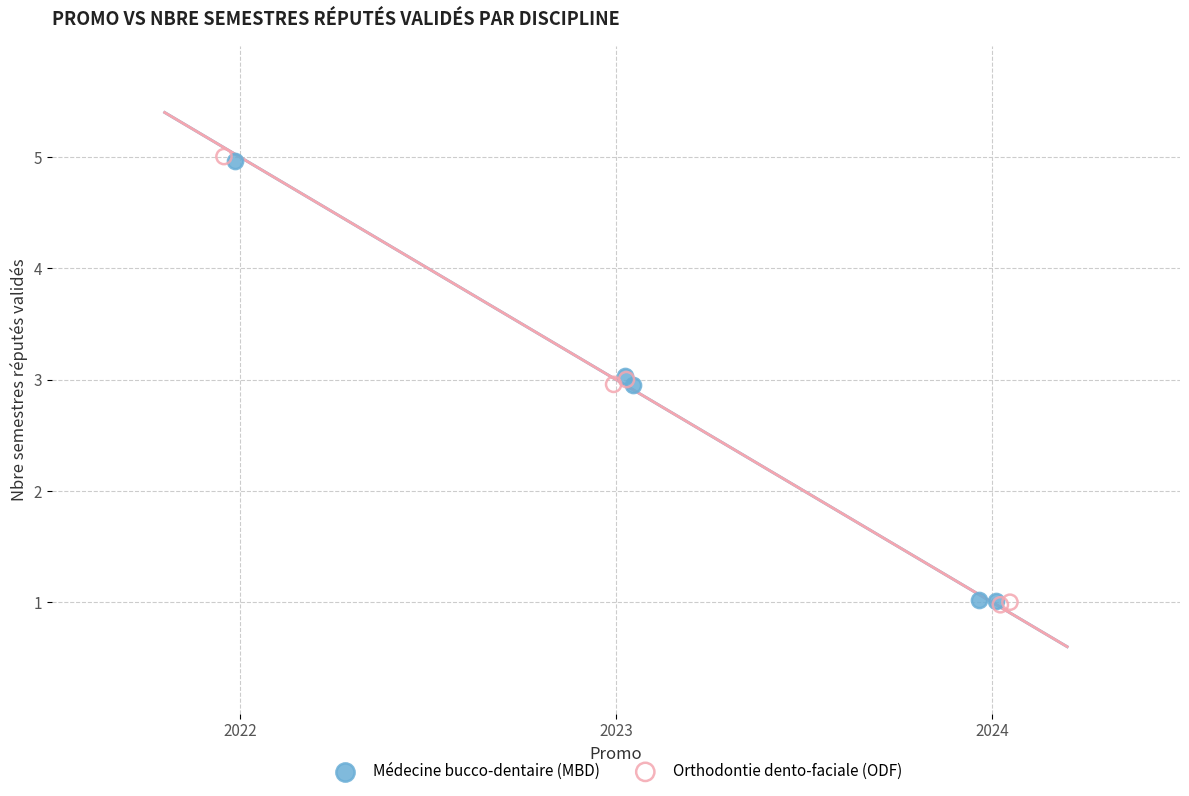

Which series has the largest Y range (max minus min)?

Orthodontie dento-faciale (ODF)